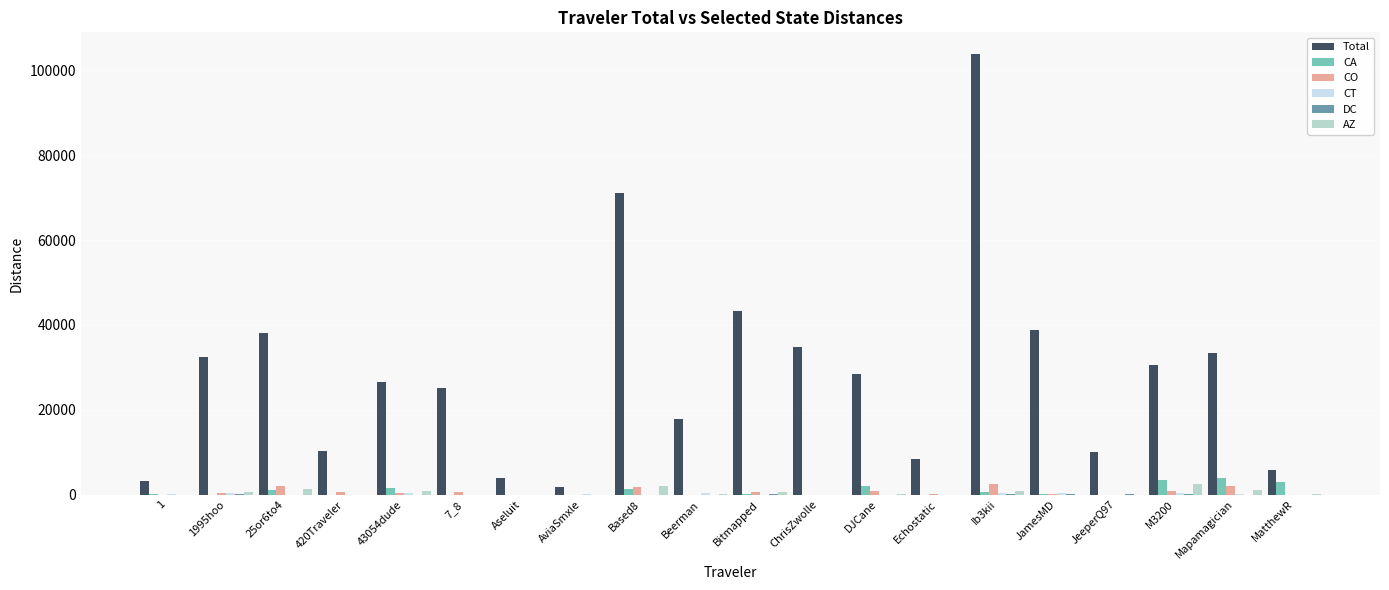

The value of Total at JamesMD is 38824.6. True or false?

True